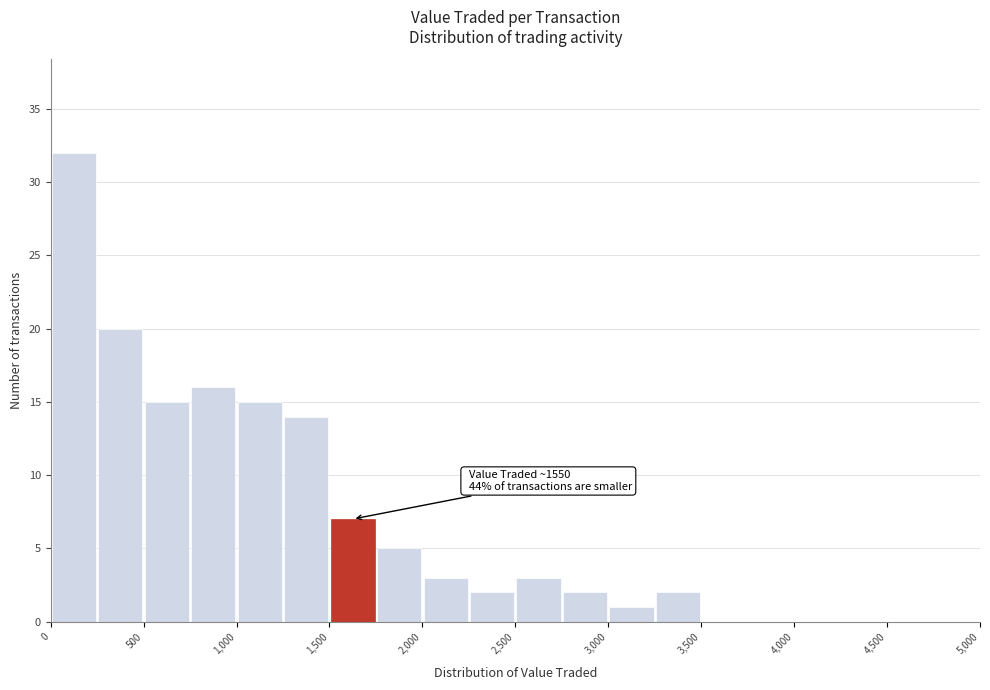

Over which range of the x-axis is the bar tallest?

0 to 250